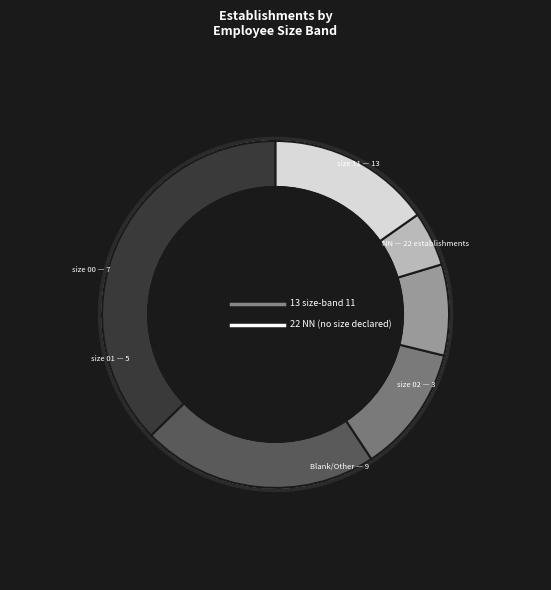

Is there a majority slice in this chart?

No